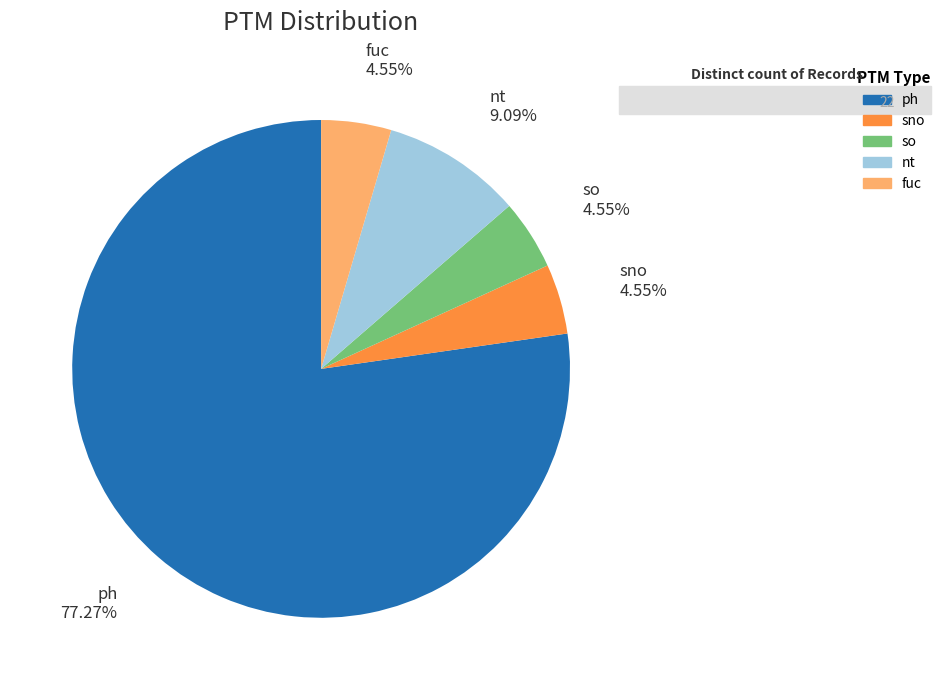

Is it true that fuc is 18% of the pie?

False